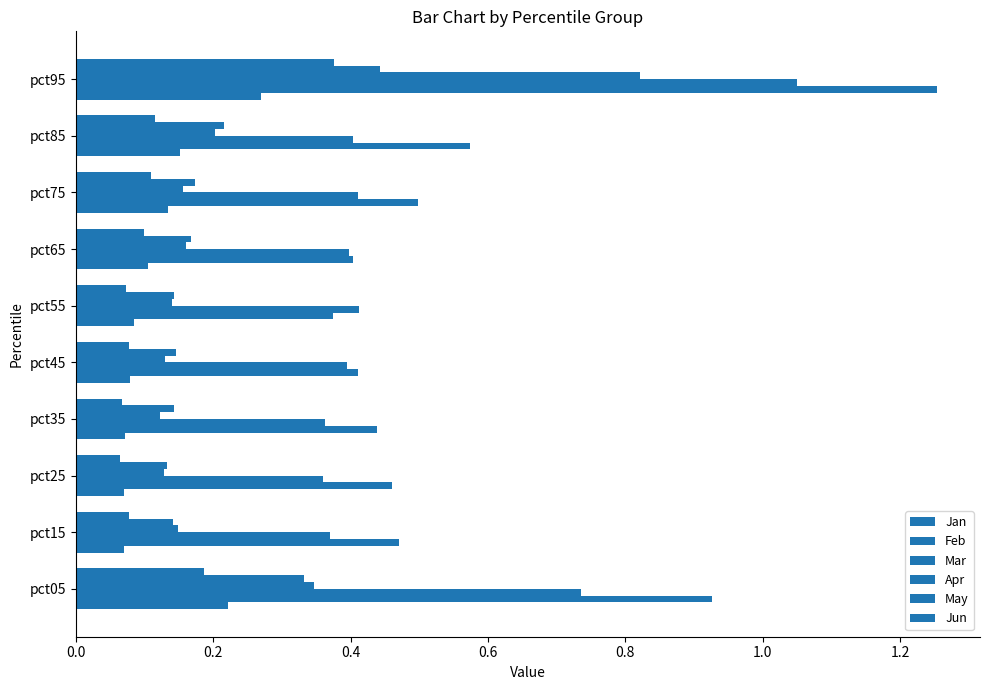

What is the average value of the May series?

0.2